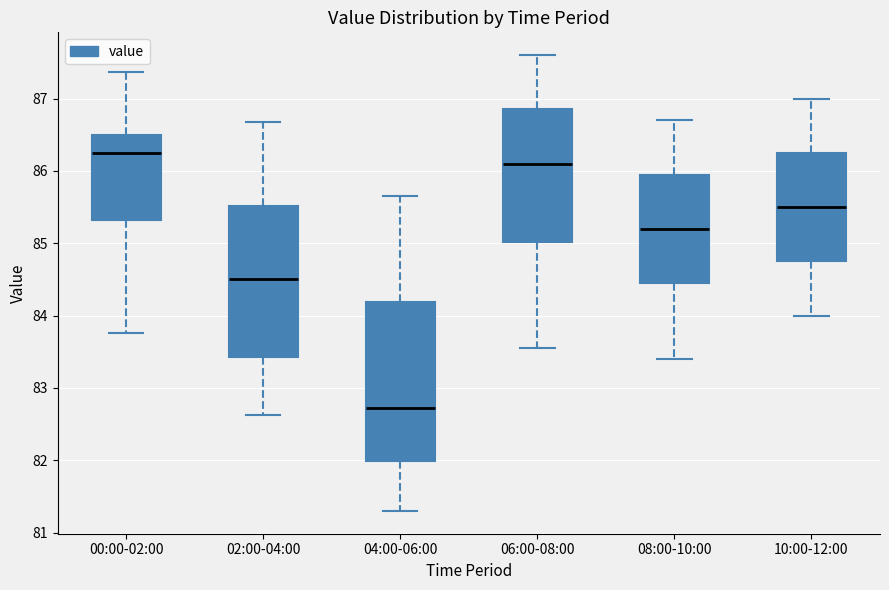

Which box is the tallest, from its lower edge to its upper edge?

04:00-06:00